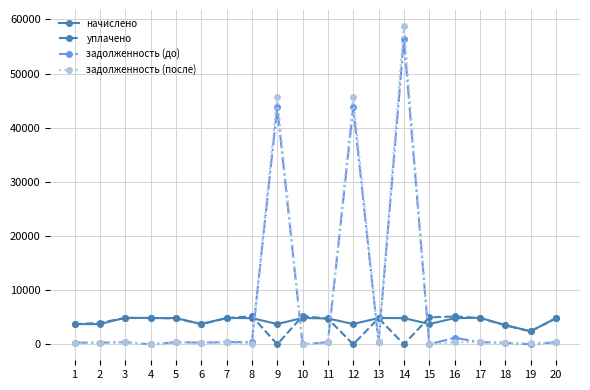

How many lines are shown in the chart?

4